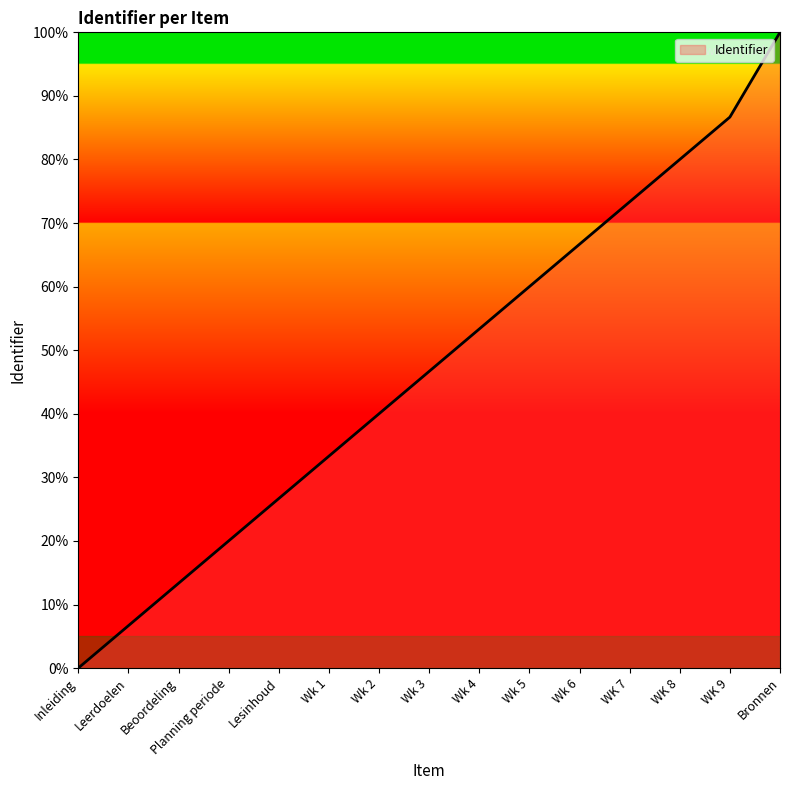

What is the sum of the values at Wk 6 and Wk 2?

106.7